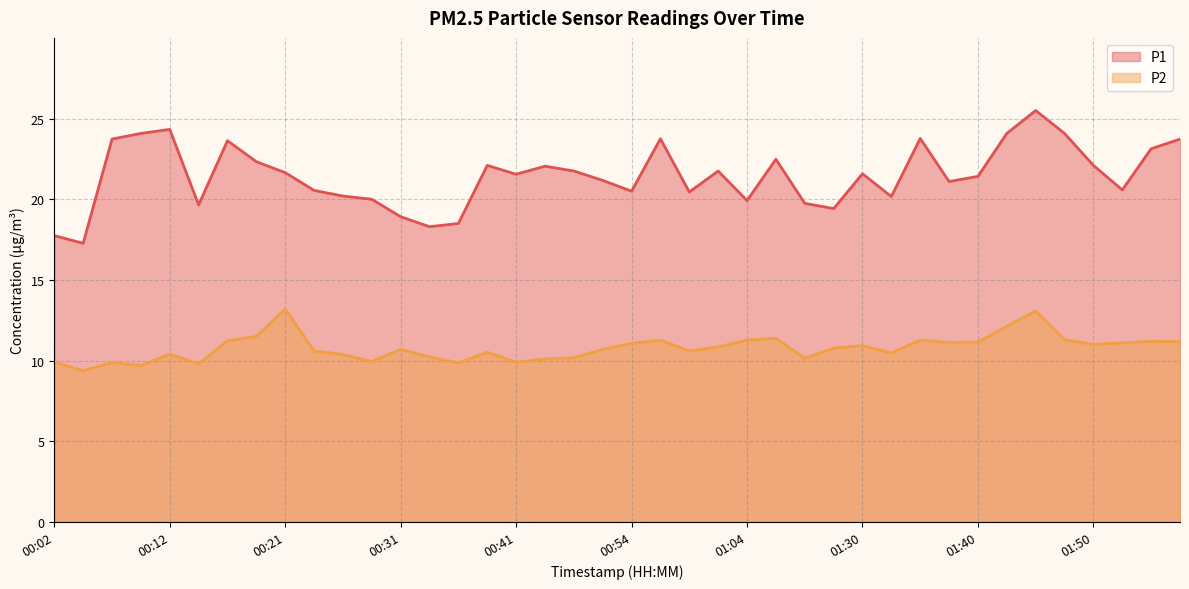

How many lines are shown in the chart?

2